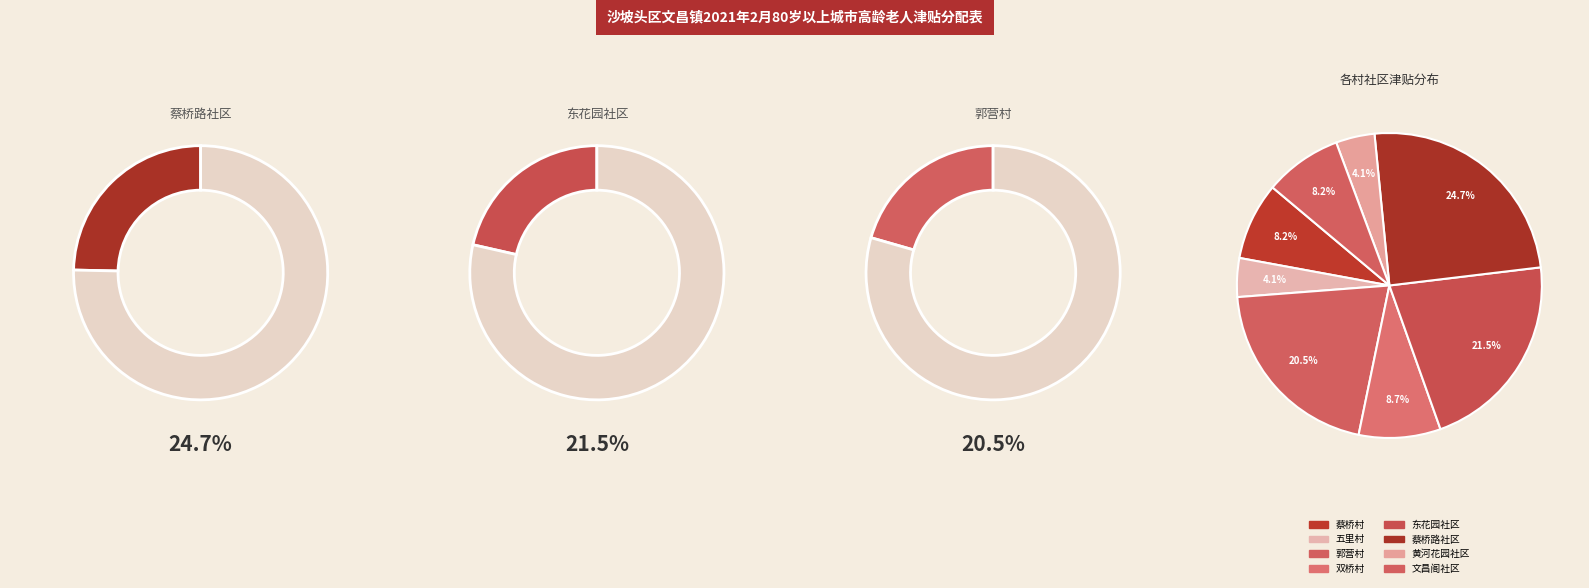

Which category has the biggest portion of the pie?

蔡桥路社区